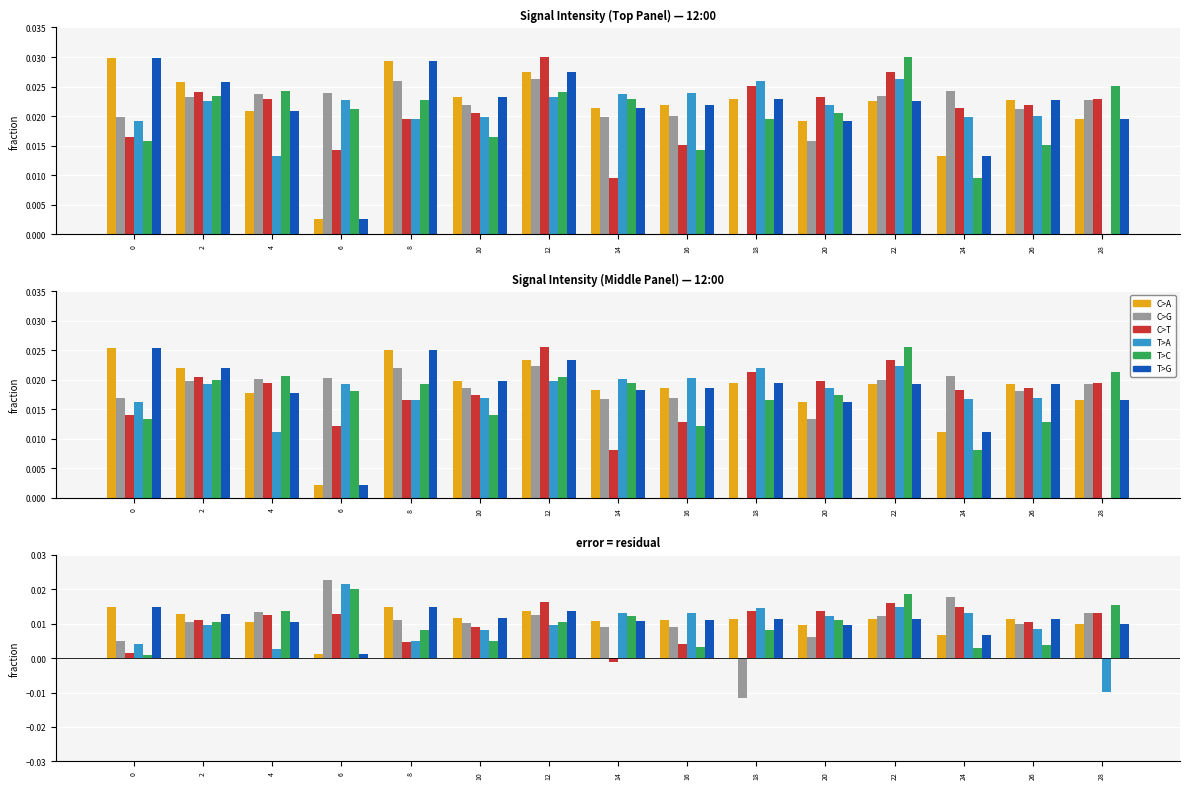

The value of C>A at 4 is 0.0. True or false?

False